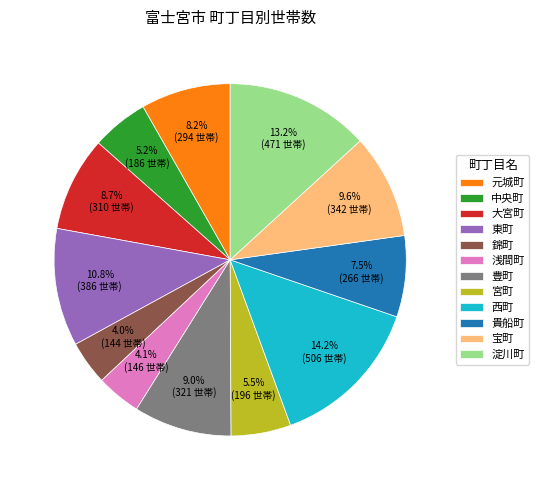

To the nearest percent, what portion does 東町 represent?

11%